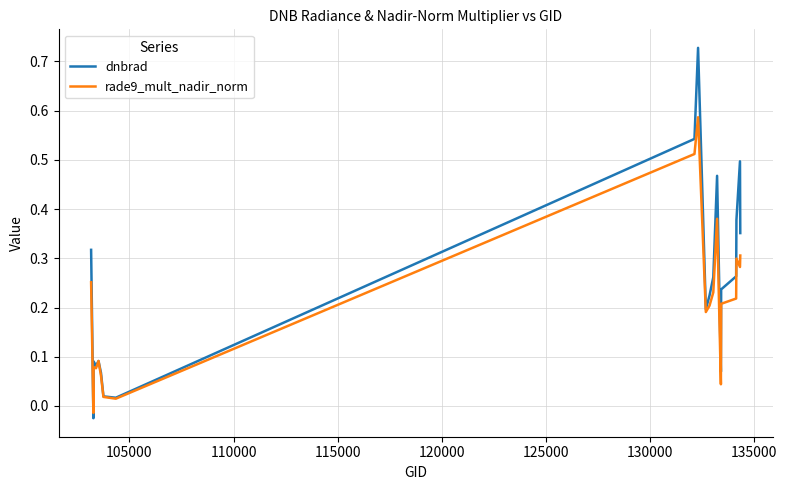

How many negative values does the rade9_mult_nadir_norm series have?

1